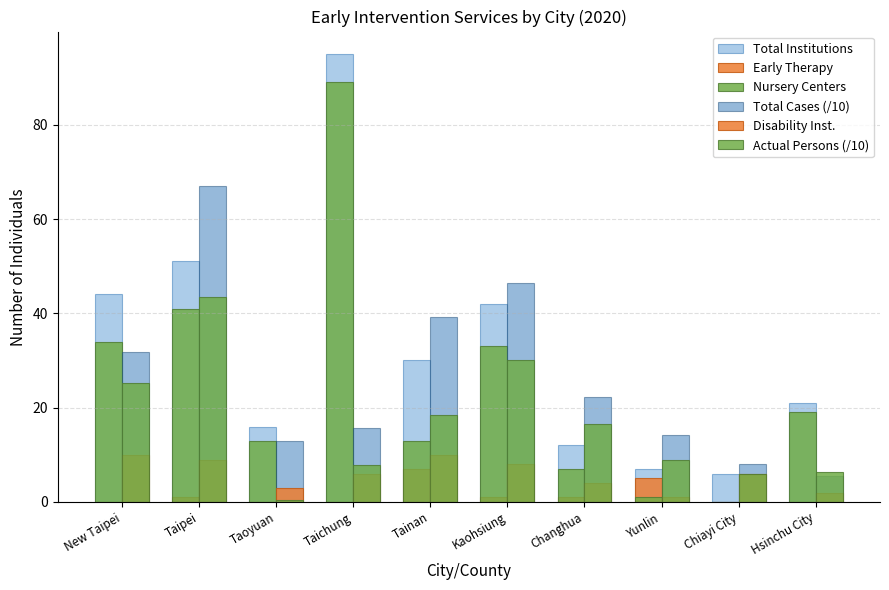

How many data points does each series have?

10